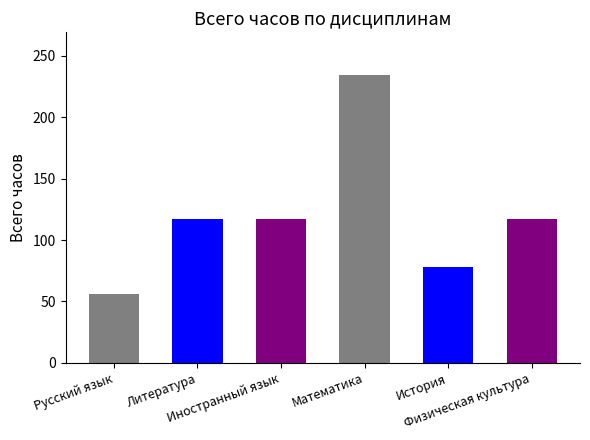

Which has a higher value, Математика or Иностранный язык?

Математика